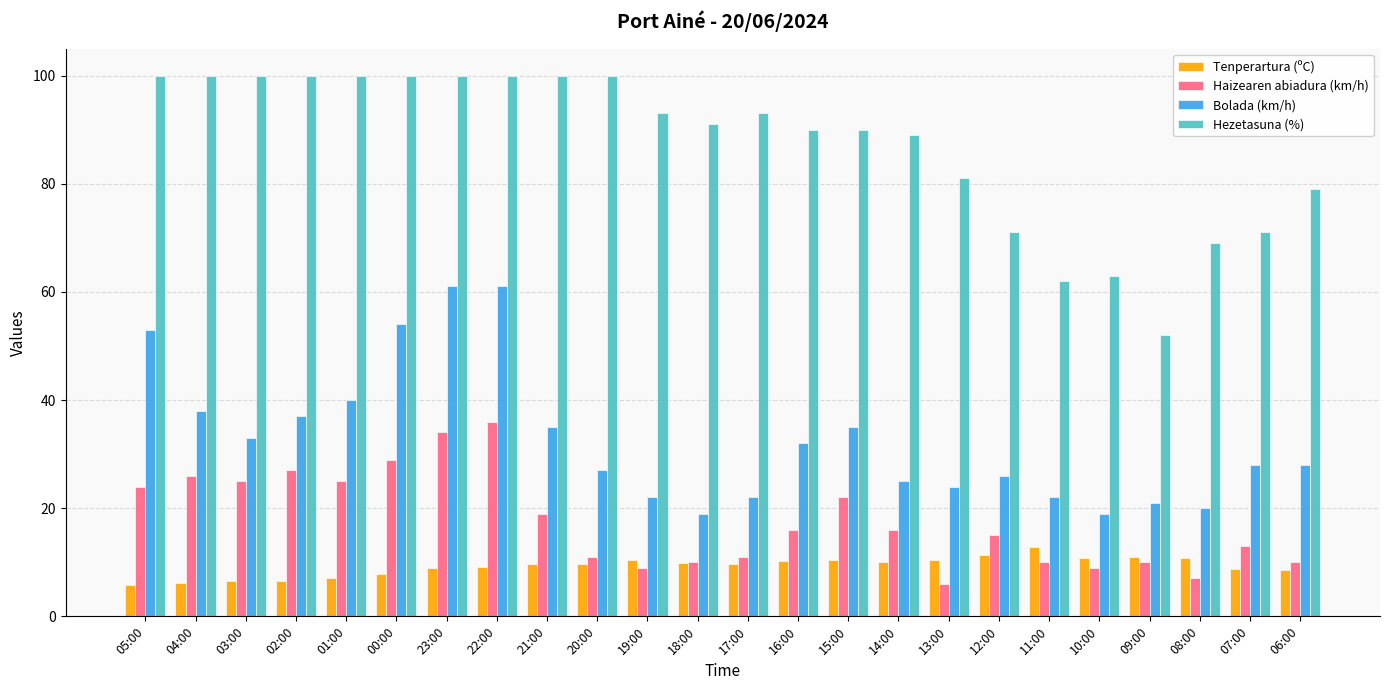

Which category has the highest value in the Tenperartura (ºC) series?

11:00